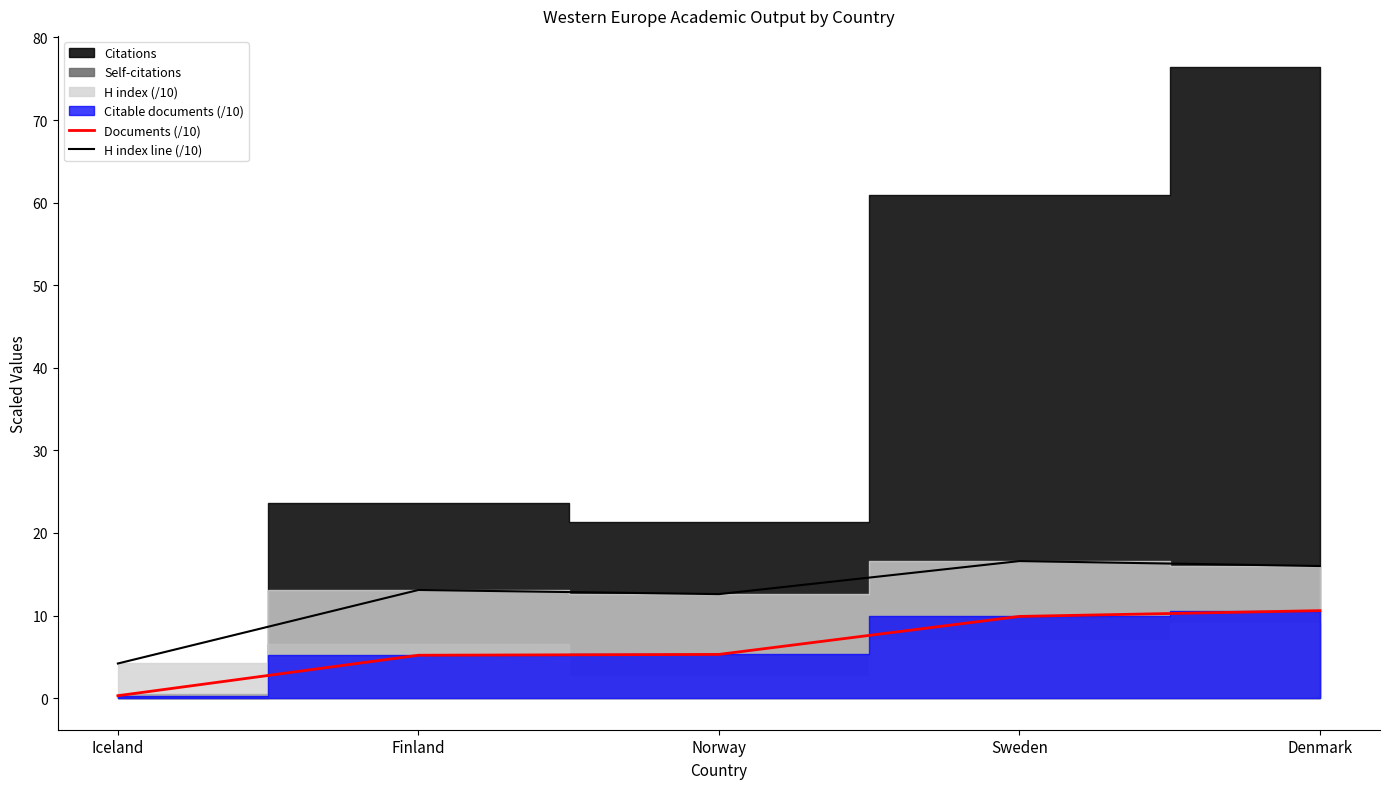

In H index line (/10), how many points are higher than both neighbors (excluding endpoints)?

2